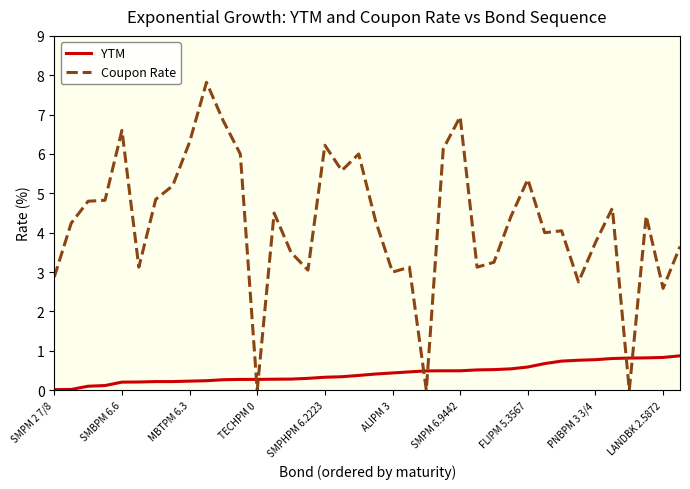

Does the chart have visible grid lines?

No